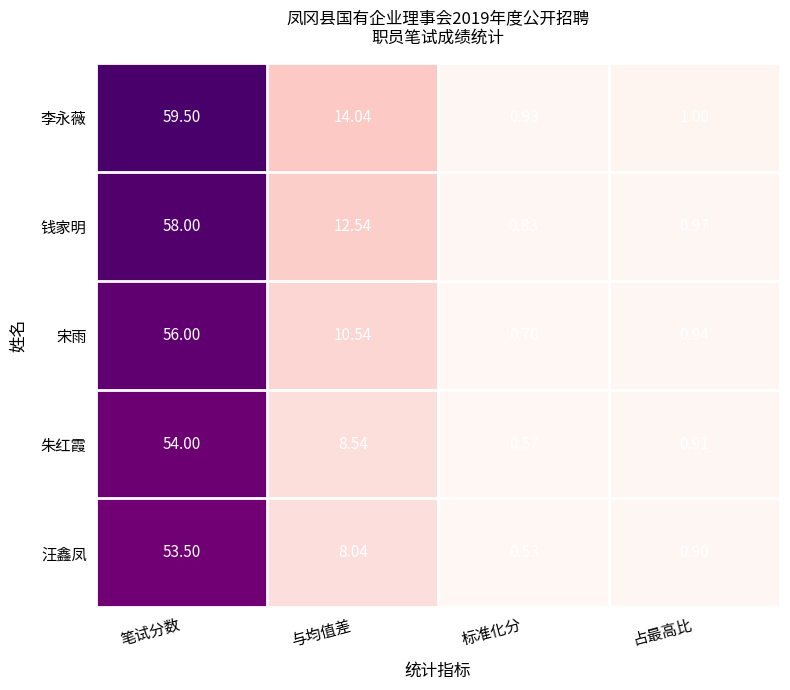

Where is 宋雨 nearest to the value 28?

与均值差